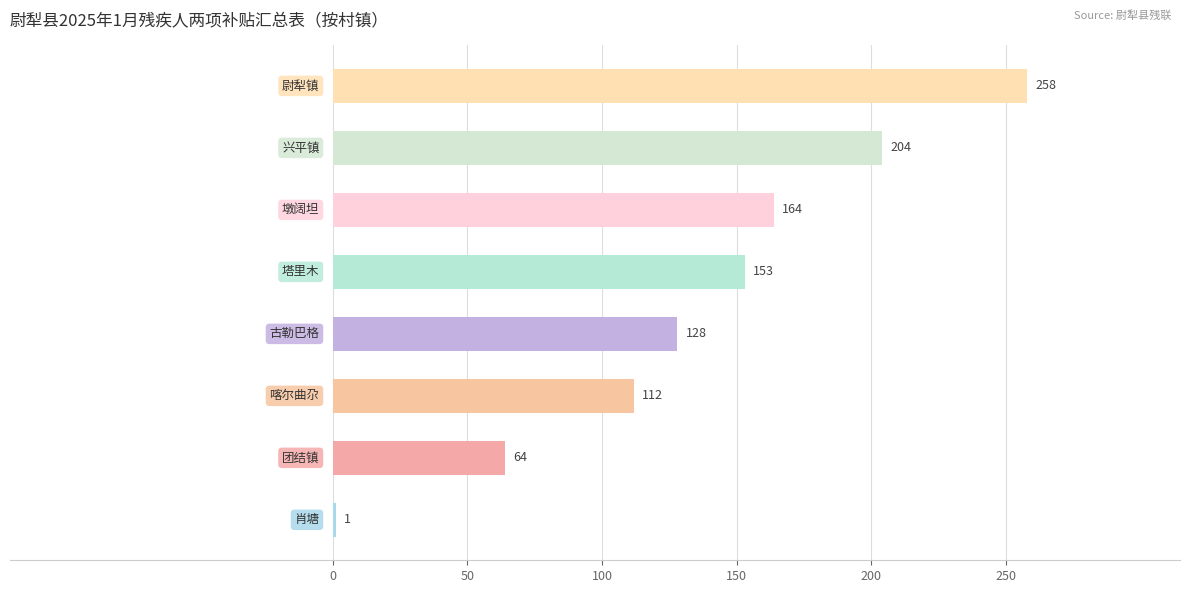

What is the sum of all values?

1084